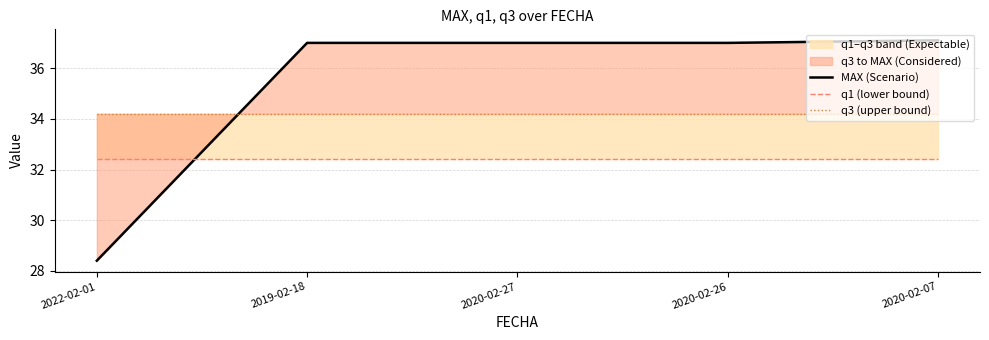

True or false: MAX (Scenario) has more than 1 points higher than both neighbors.

False